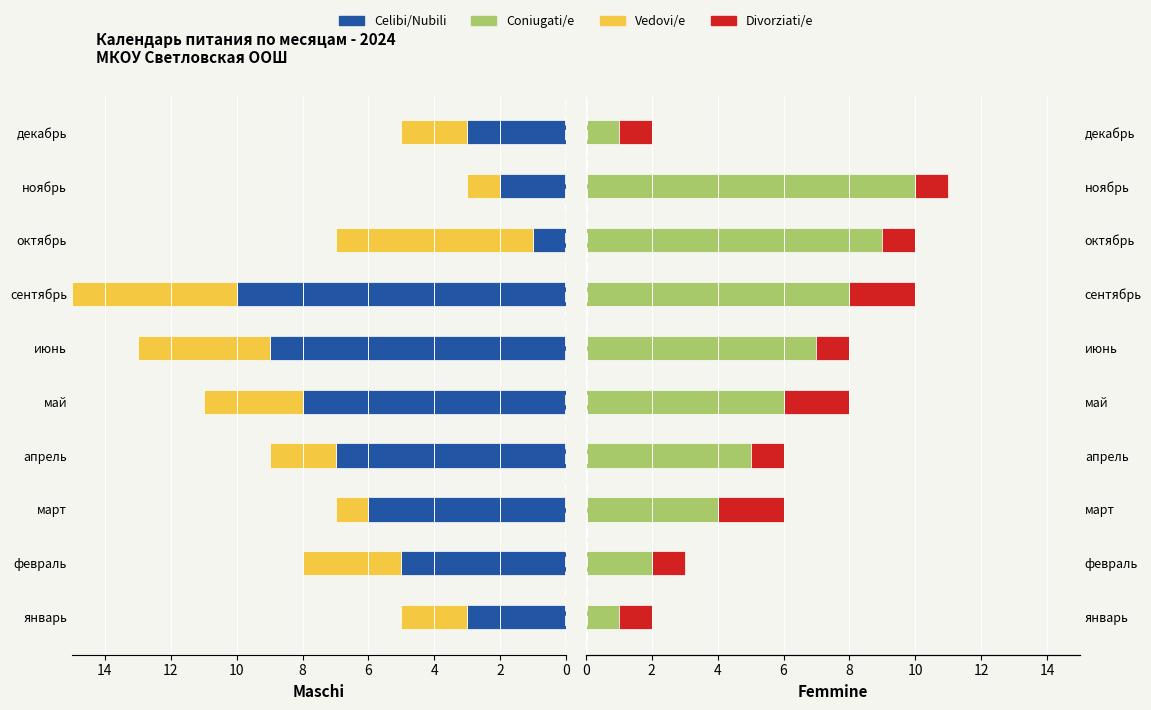

The Celibi/Nubili series shows 9 at 2. True or false?

False